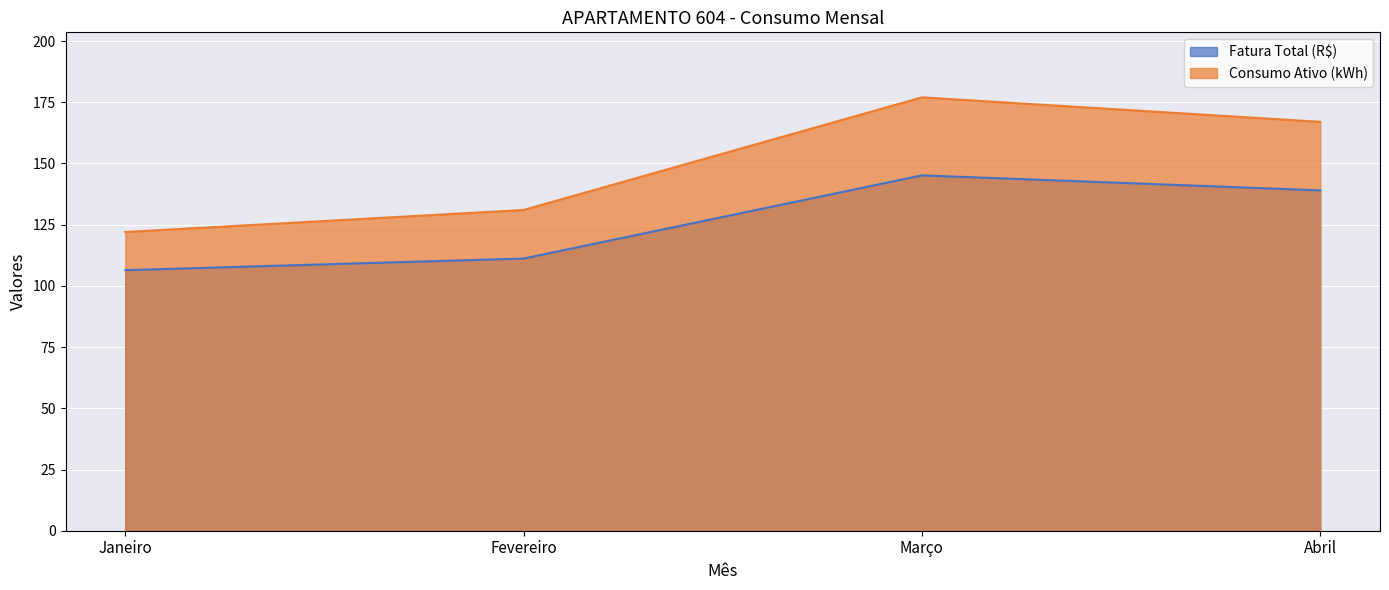

Which series has the largest range (max minus min)?

Consumo Ativo (kWh)